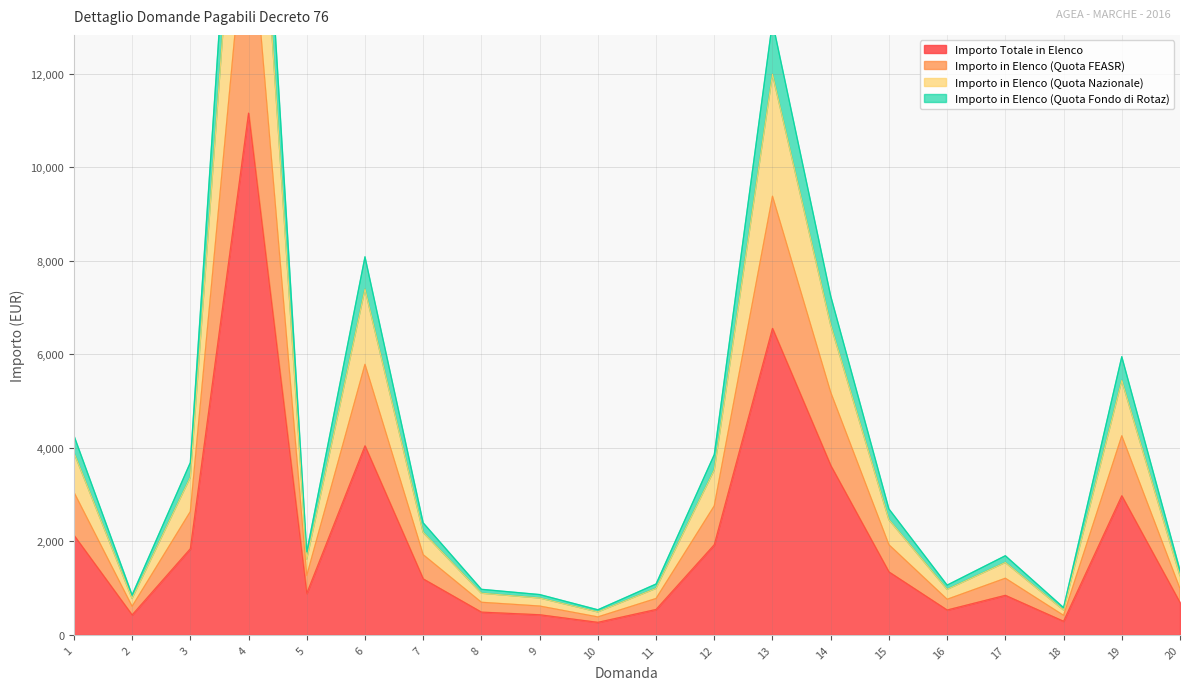

True or false: Importo in Elenco (Quota Nazionale) and Importo in Elenco (Quota FEASR) cross at least once.

False